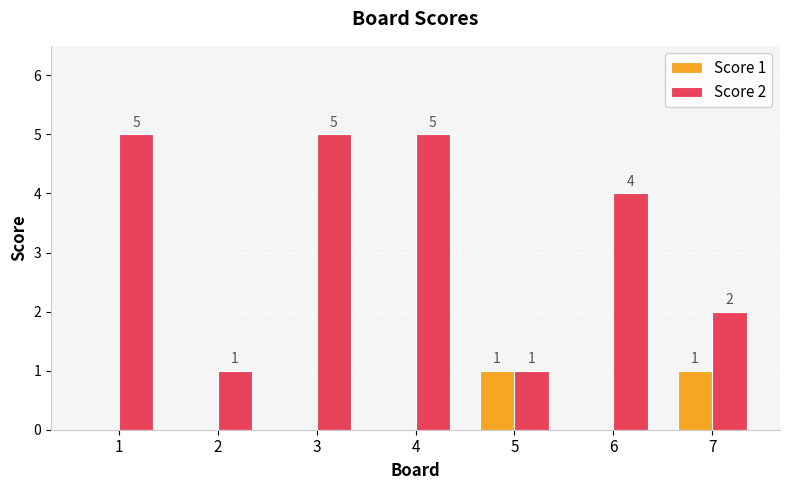

Where does the Score 2 series first go above 4?

1